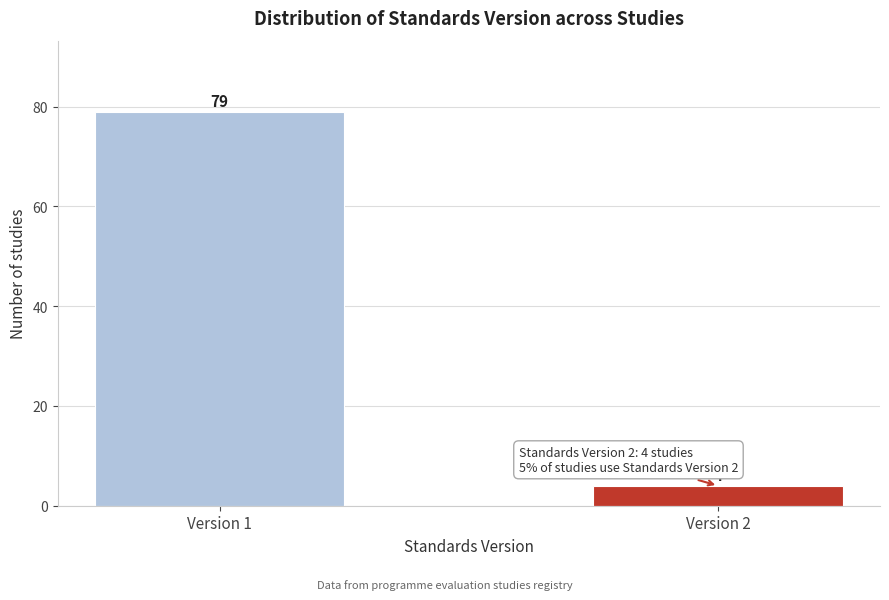

Reading left to right, what are all the values shown in this chart?

79	4